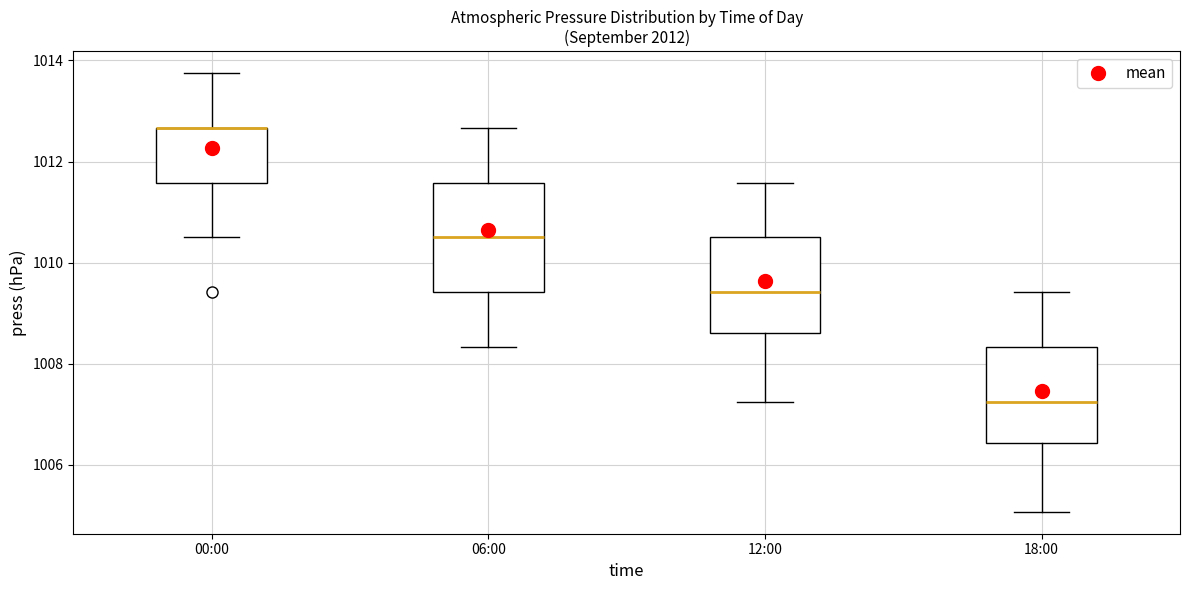

Reading left to right, read every box against the y-axis: the position of its median line, the range the box covers, and the ends of its whiskers. The values are not printed on the chart, so give them approximately, as read against the axis.

00:00: median 1012.6 (drawn on the box's upper edge), box 1011.6 to 1012.6, whiskers 1010.6 to 1013.8
06:00: median 1010.6, box 1009.4 to 1011.6, whiskers 1008.4 to 1012.6
12:00: median 1009.4, box 1008.6 to 1010.6, whiskers 1007.2 to 1011.6
18:00: median 1007.2, box 1006.4 to 1008.4, whiskers 1005.0 to 1009.4